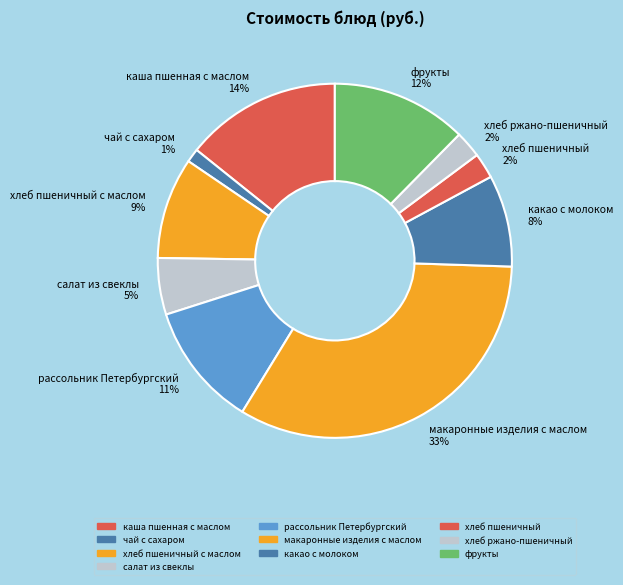

Does какао с молоком represent more than half of the total?

No